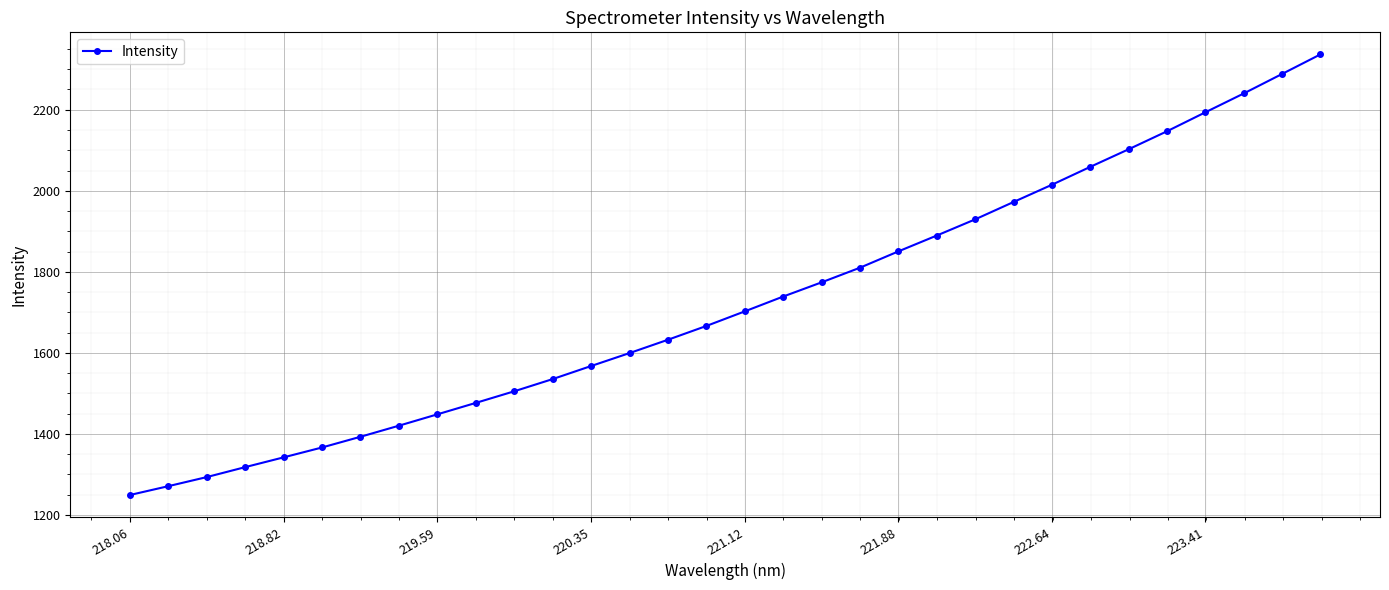

What is the sum of all values?

55129.6